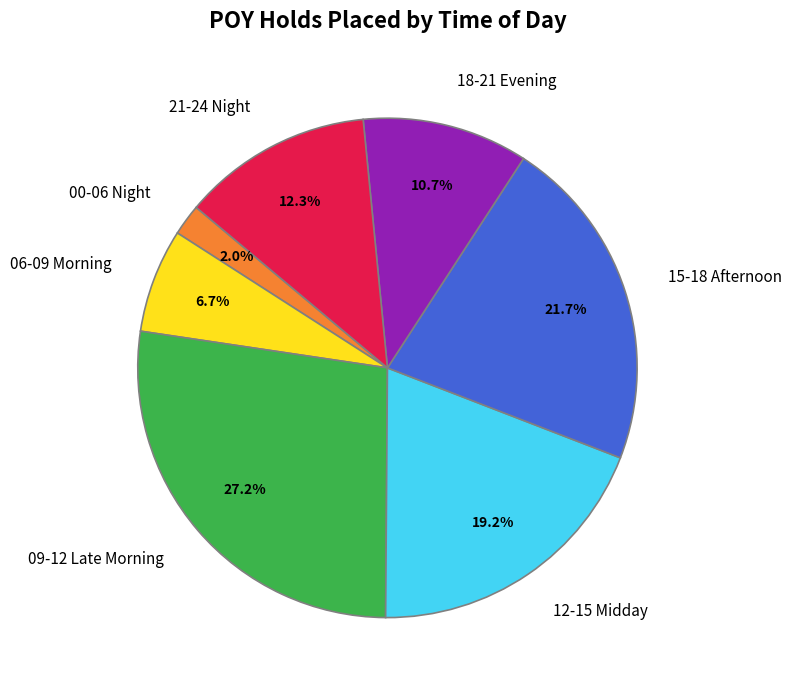

What percentage do 12-15 Midday and 18-21 Evening together represent?

30.0%